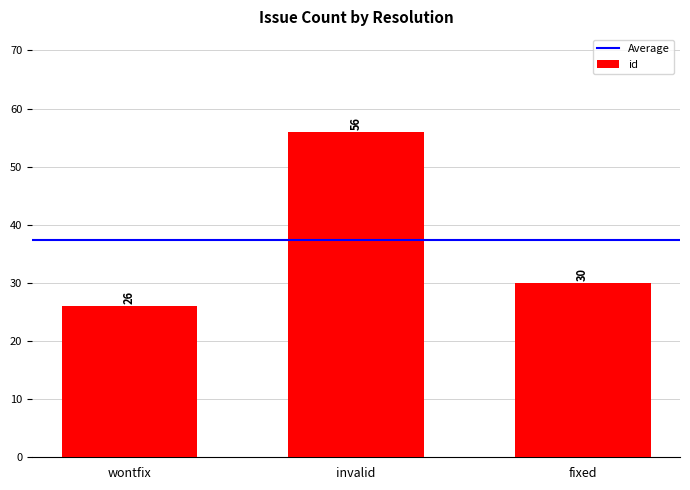

Which category has the highest value across all series?

invalid